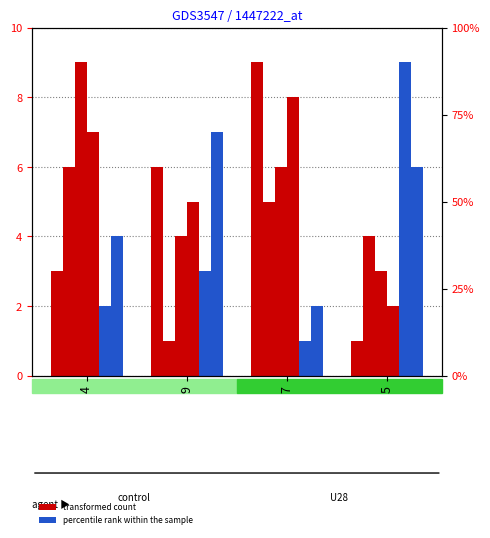

Which series has the largest total across all categories?

transformed count